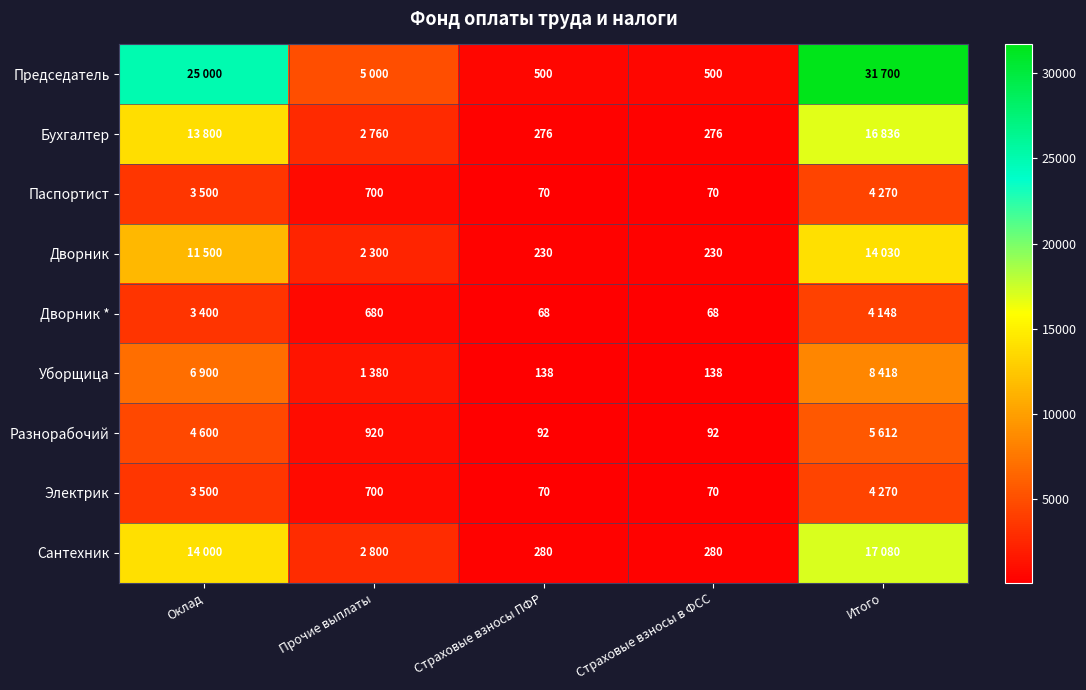

What is the total value across all series at Страховые взносы ПФР?

1724